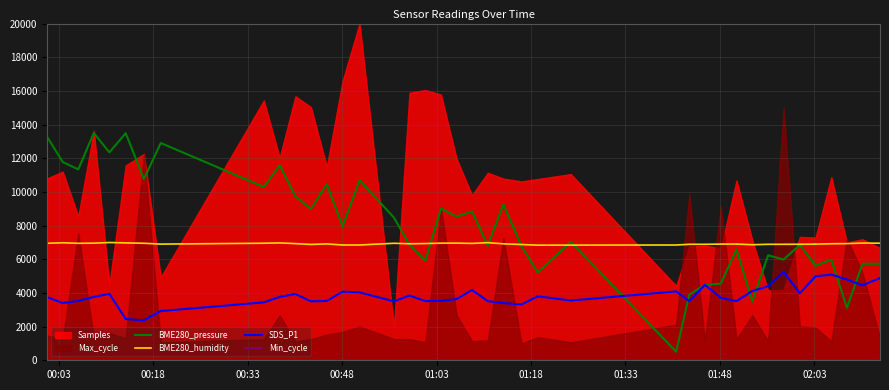

What is the highest value of the BME280_pressure series?

13500.0